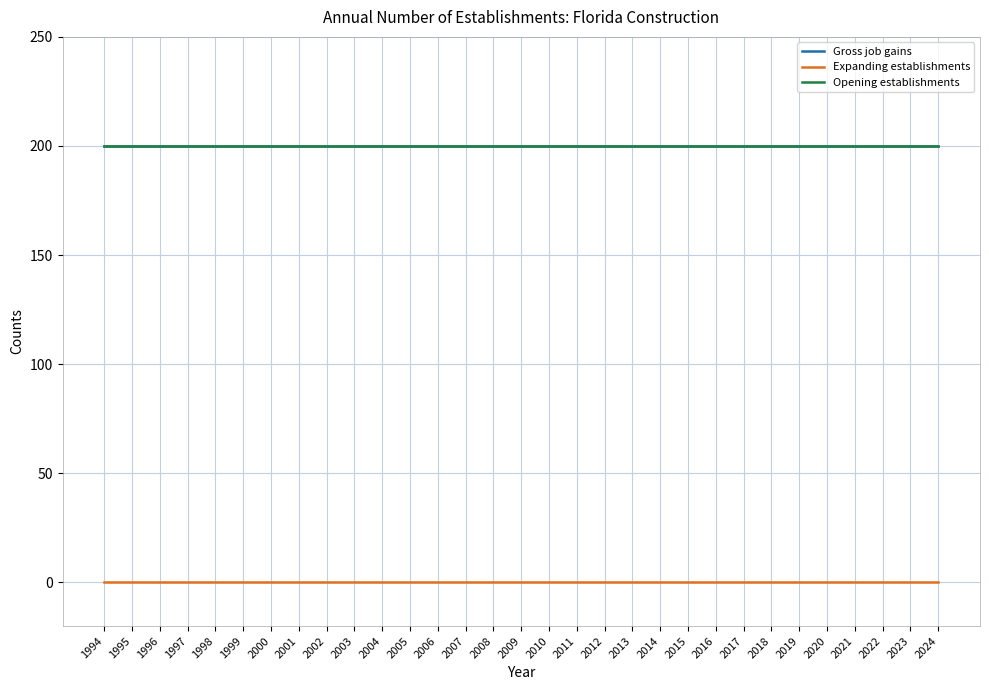

Does the chart have visible grid lines?

Yes